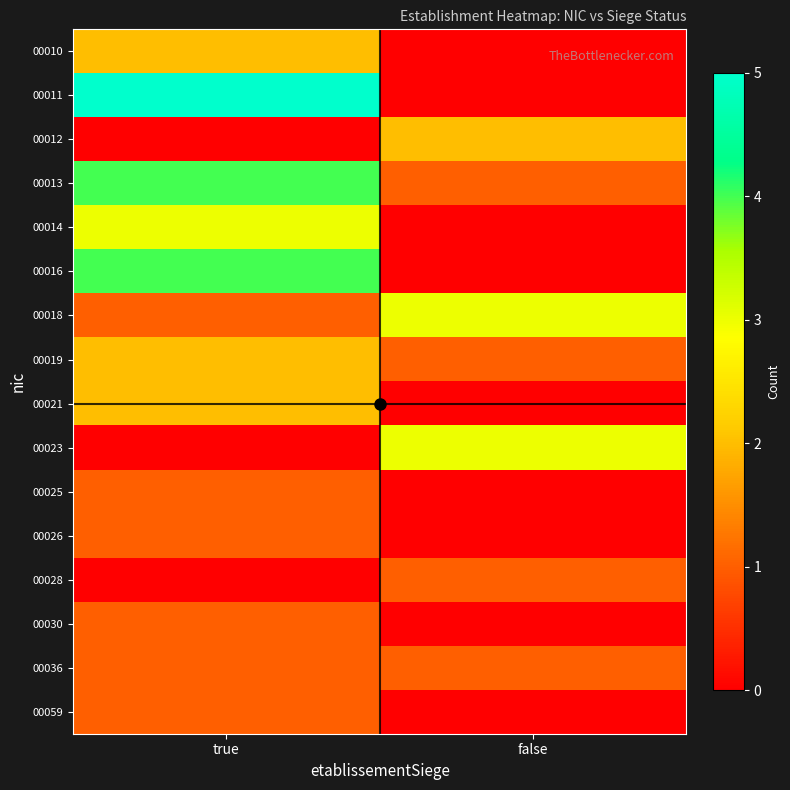

Between true and false, which is larger?

true